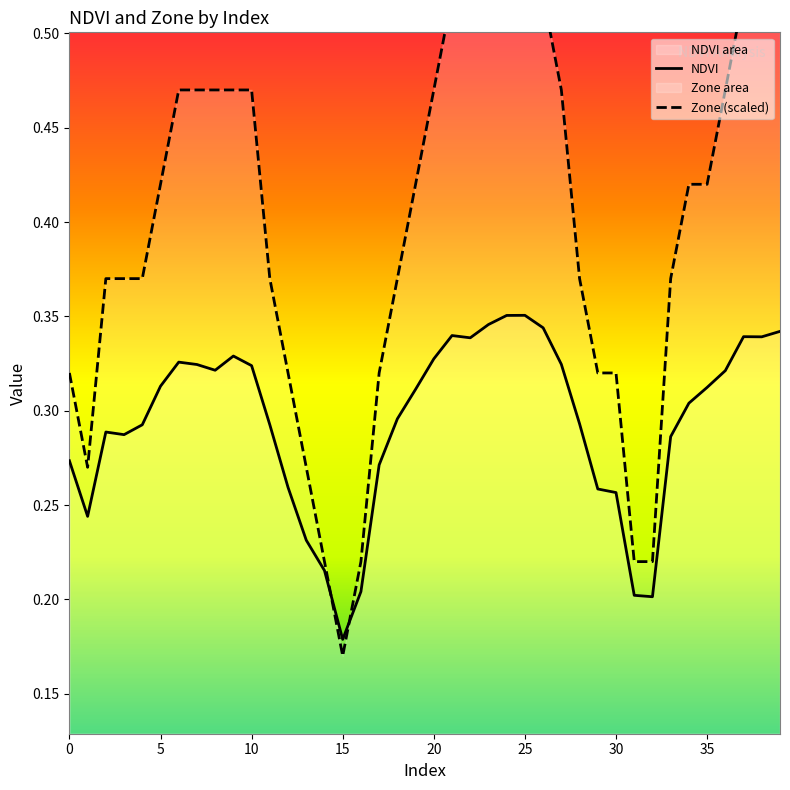

True or false: Zone has more than 1 points higher than both neighbors.

False